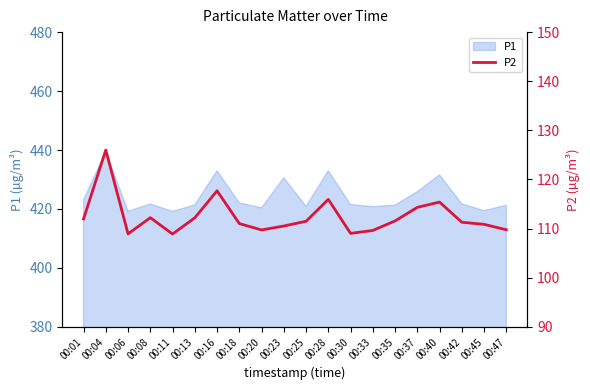

True or false: the data has more than 2 interior local peaks.

True